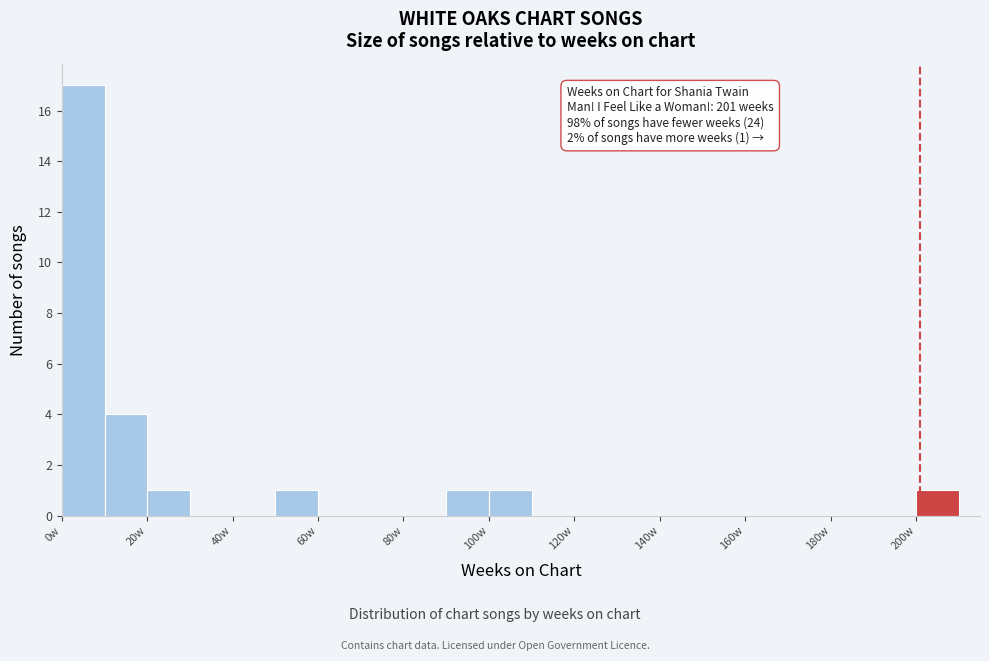

Over which range of the x-axis is the bar tallest?

0 to 10